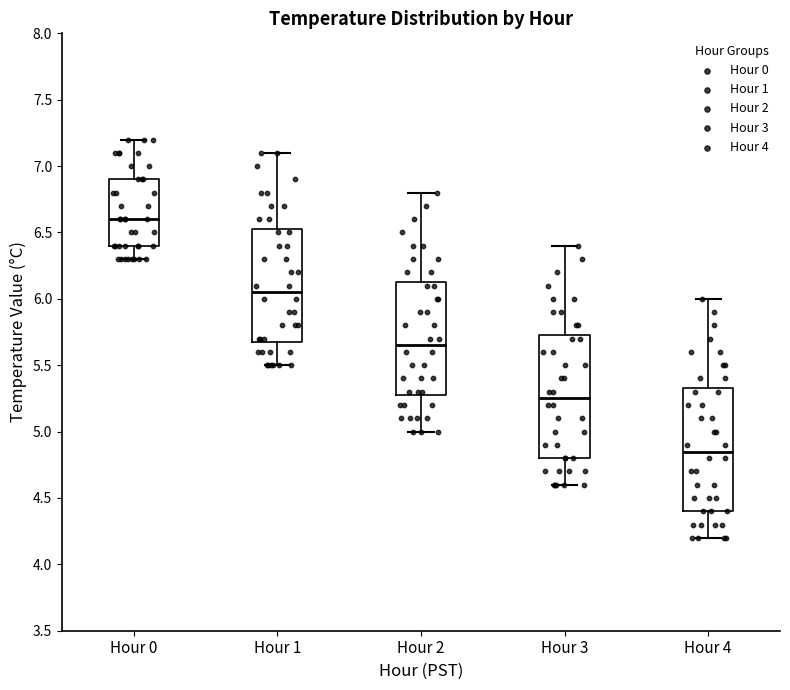

Where is the lower edge of the box for Hour 4 on the y-axis? The values are not printed on the chart, so give them approximately, as read against the axis.

4.40